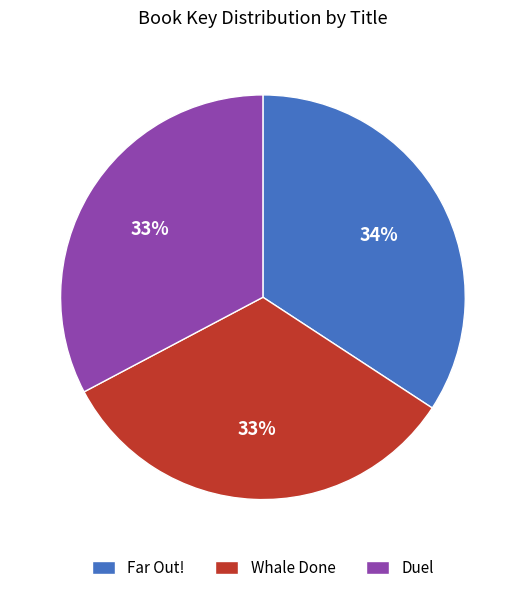

To the nearest percent, what portion does Far Out! represent?

34%